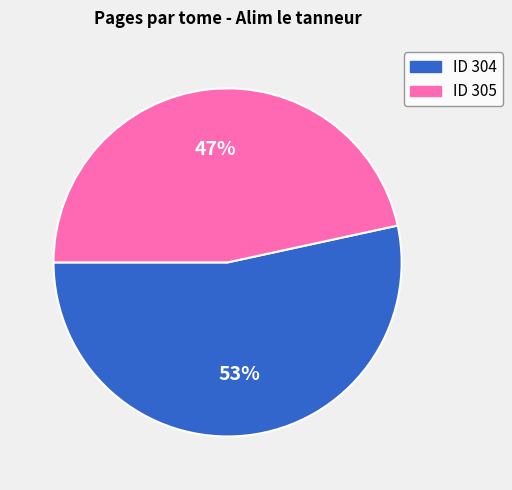

To the nearest percent, what is the average slice percentage?

50%